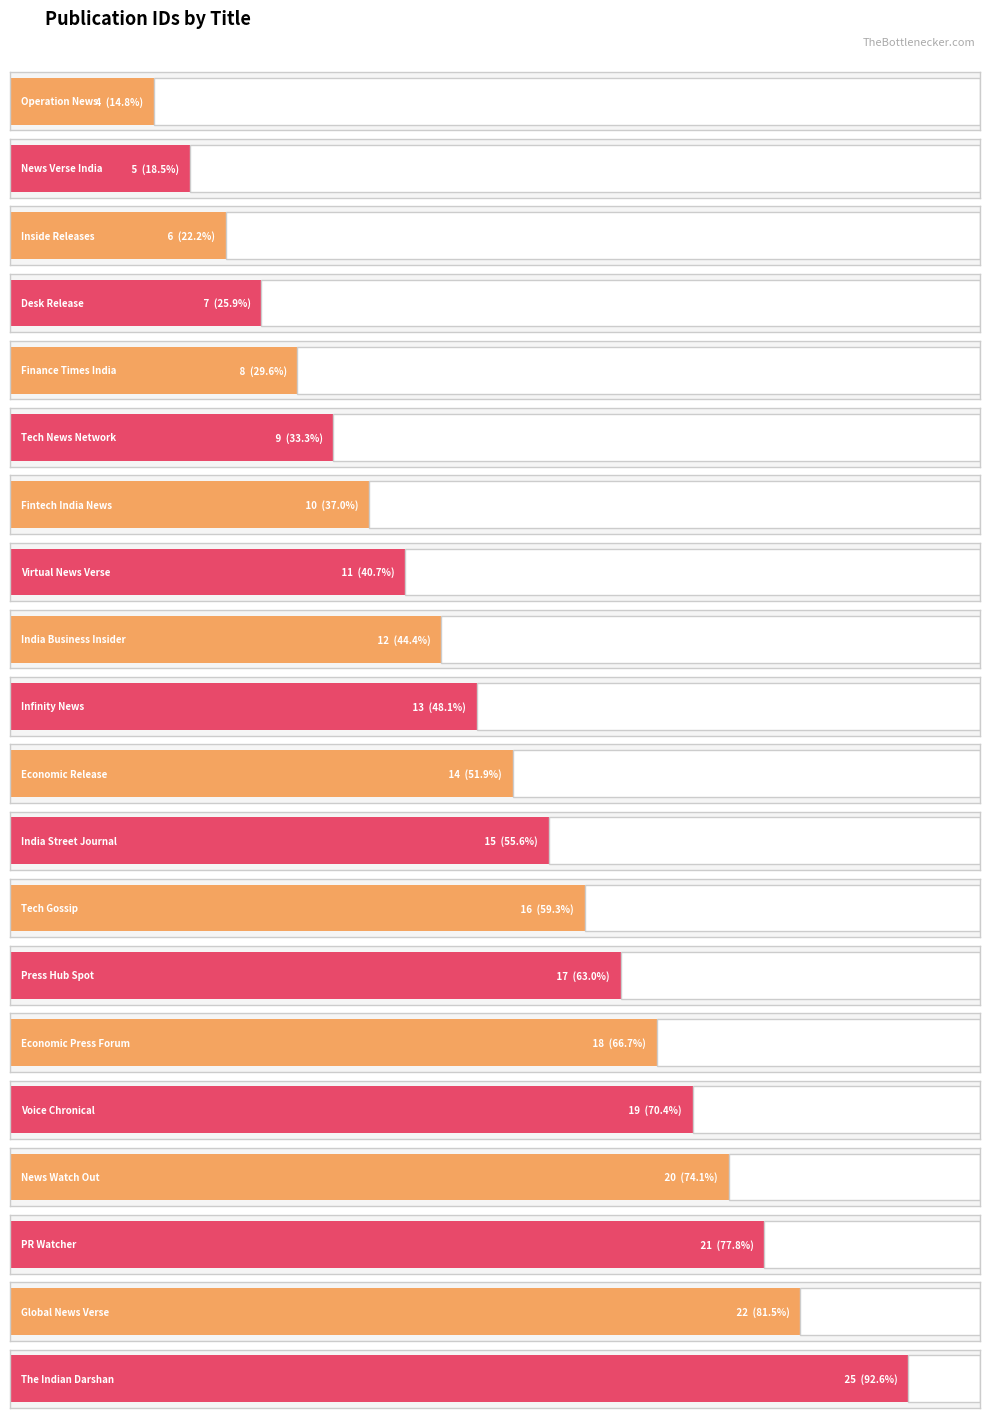

What is the sum of all values?

272